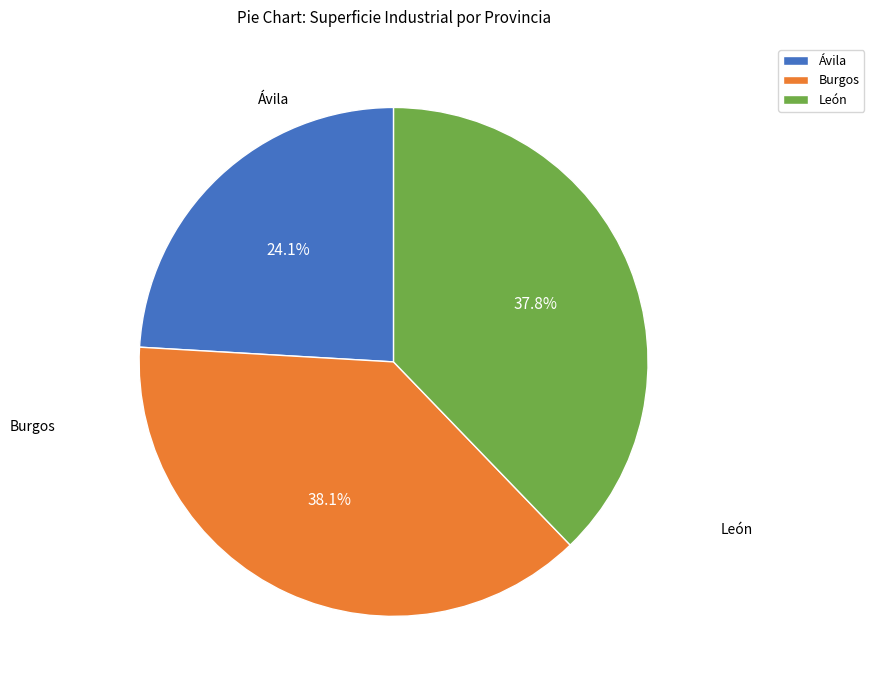

Approximately how many times larger is the value at Ávila compared to León?

0.6